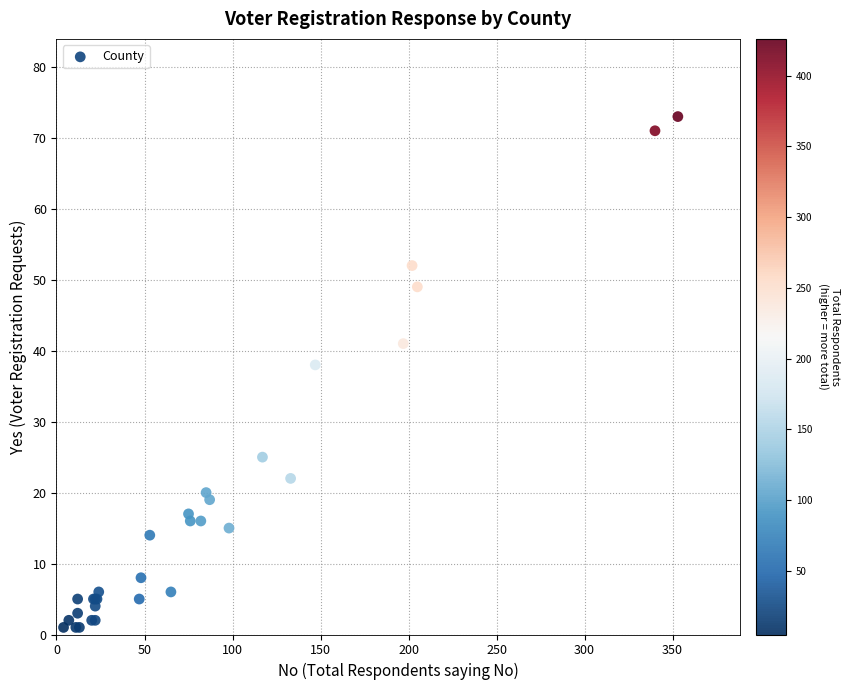

What Y value in the scatter plot is closest to 37?

38